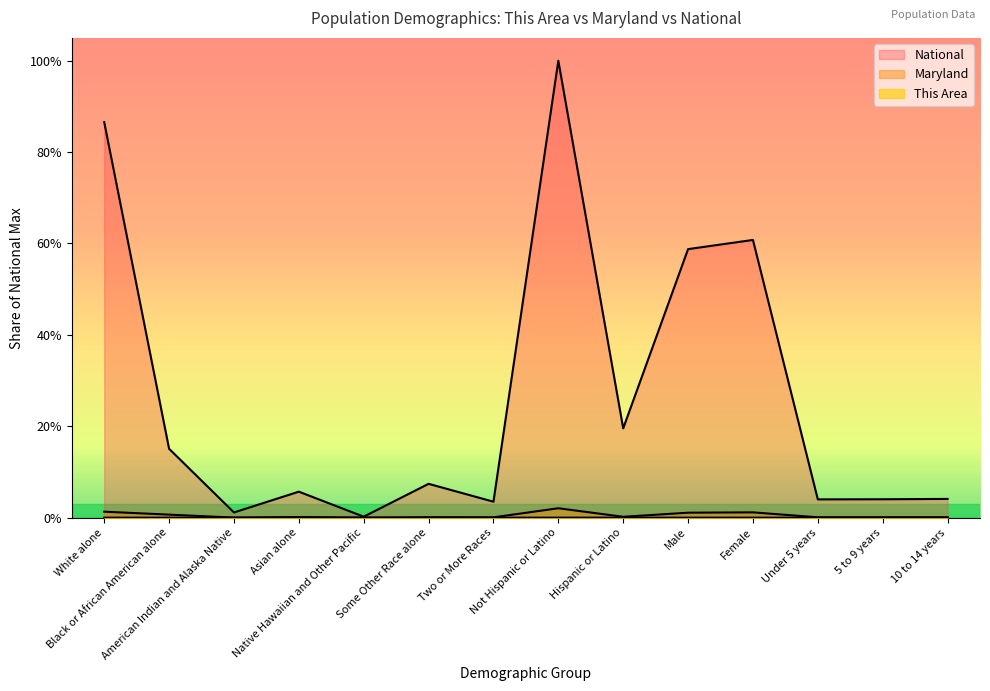

The This Area series shows -0.0 at American Indian and Alaska Native. True or false?

False